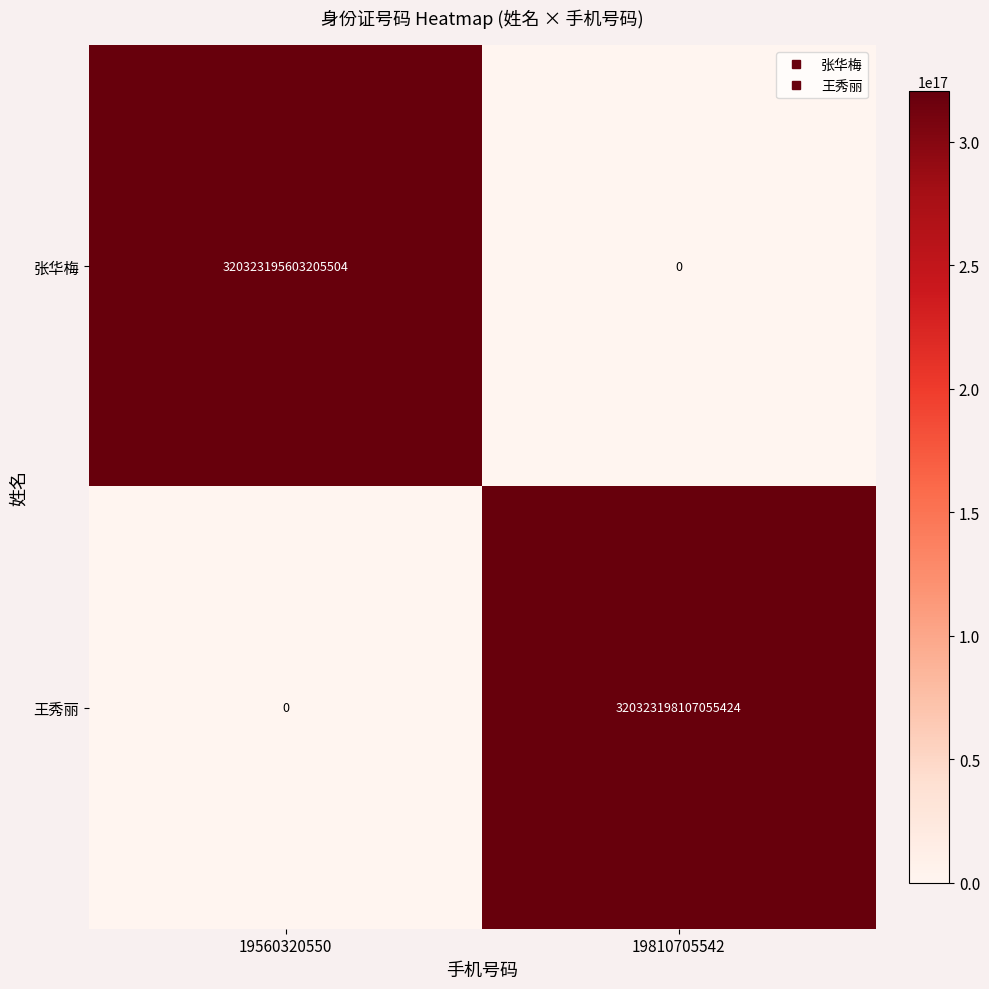

Rank the series by their average value, from lowest to highest.

张华梅, 王秀丽